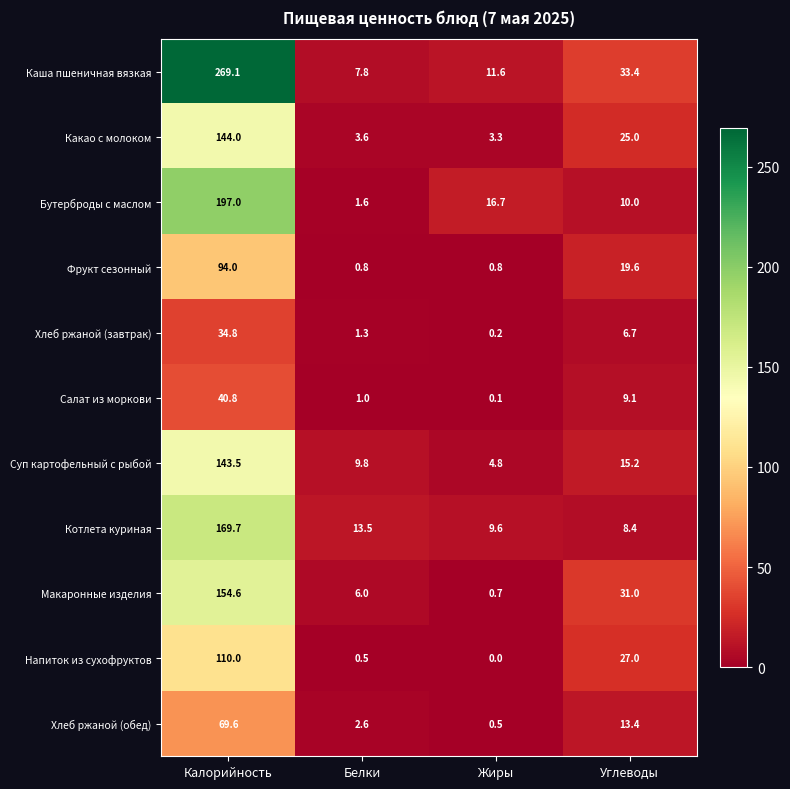

What is the difference between the Макаронные изделия values at Углеводы and Калорийность?

123.6